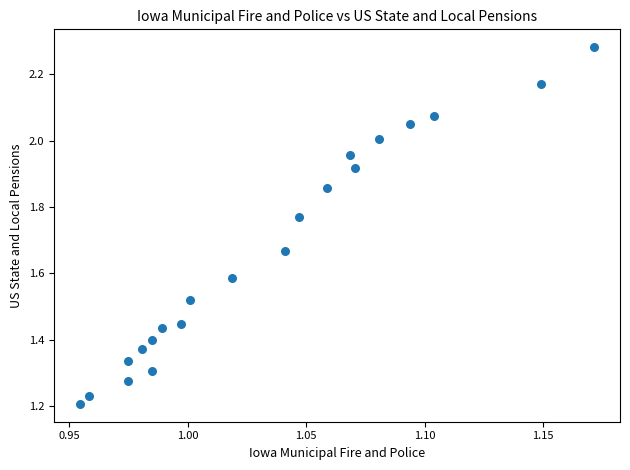

What is the range of Y values (max minus min)?

1.1